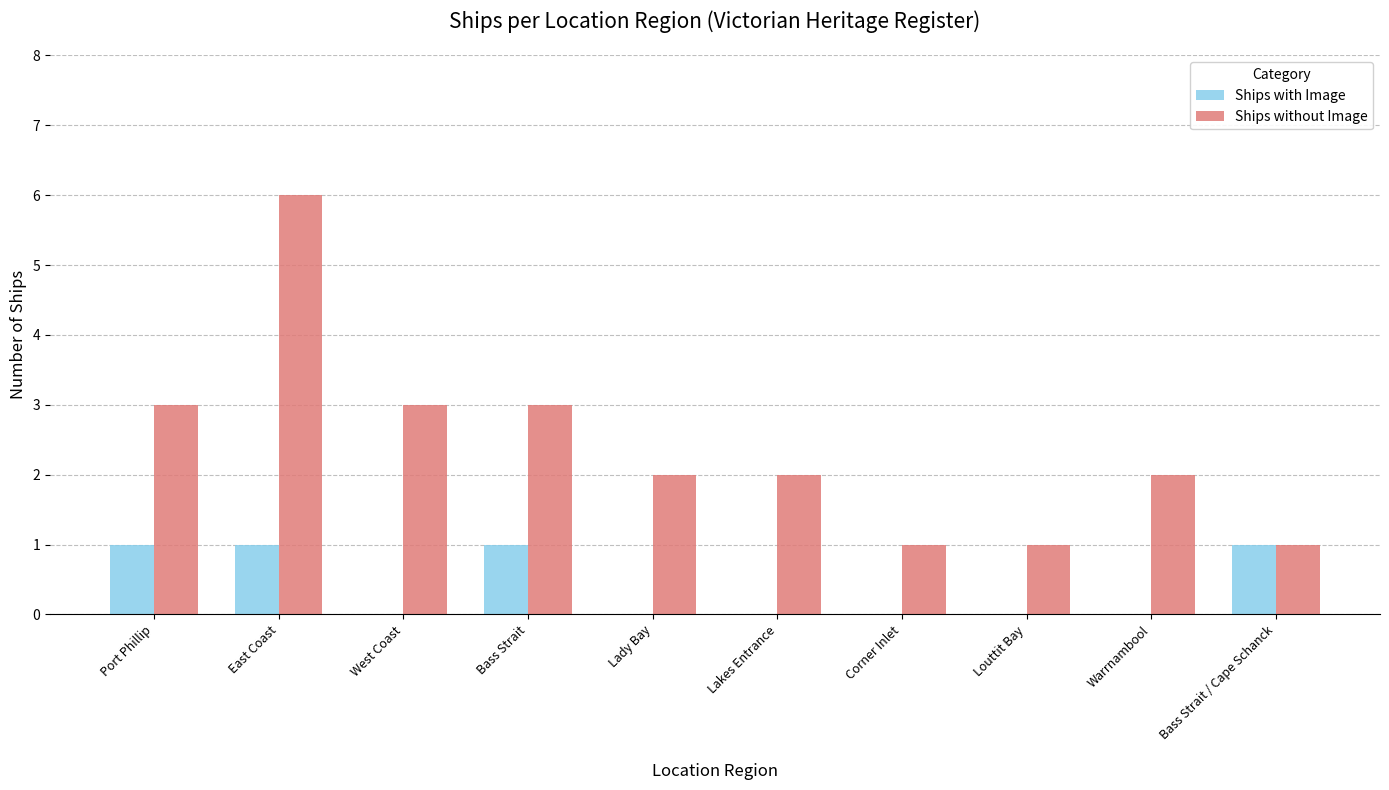

Read the Ships without Image value at Bass Strait.

3